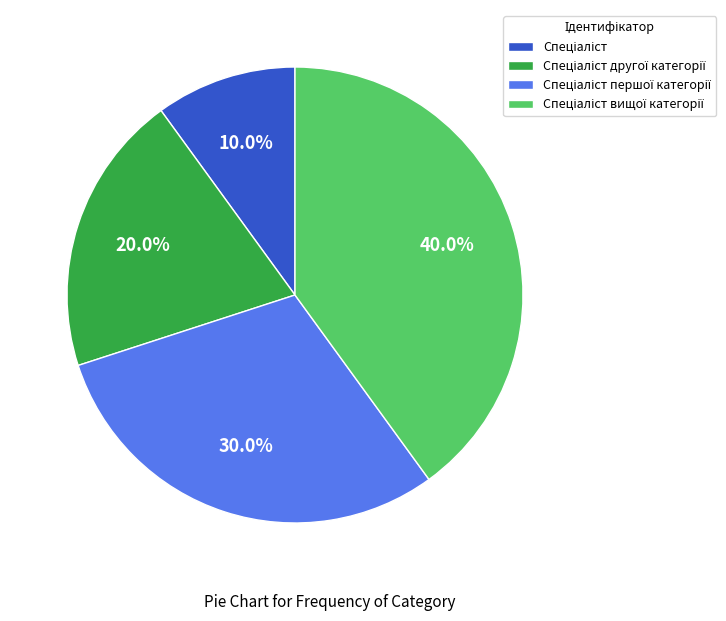

Does any single category account for the majority?

No